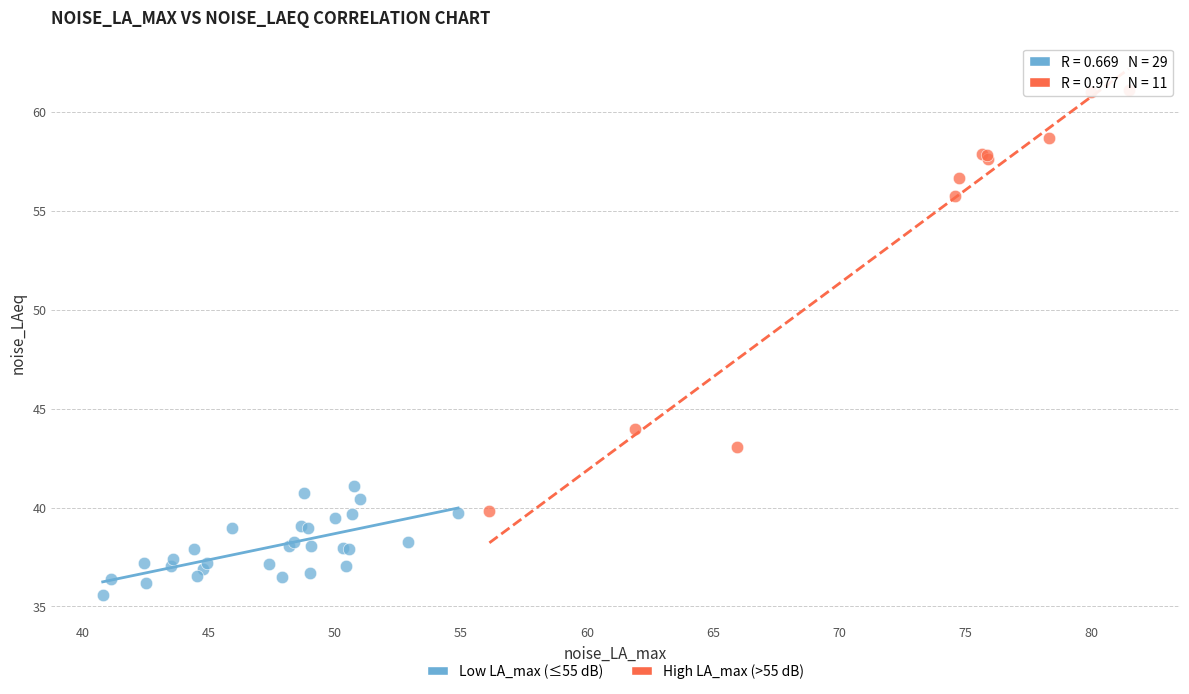

What are all the series names shown in the legend?

Low LA_max (≤55 dB), High LA_max (>55 dB)